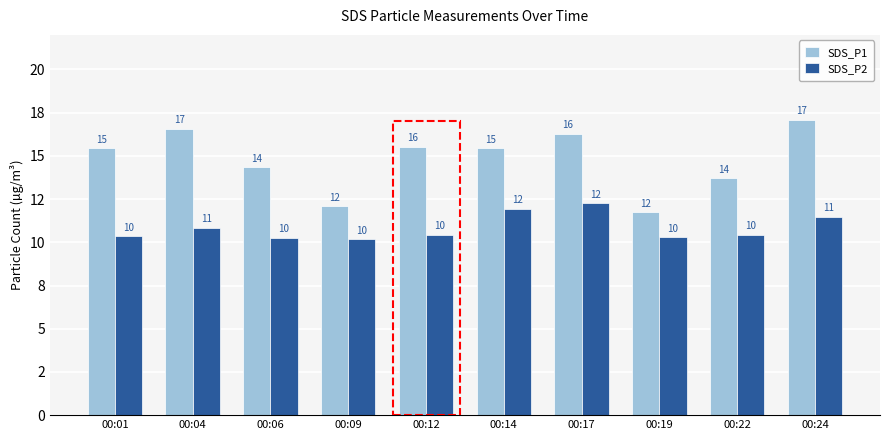

Rank the series at 00:01 from highest to lowest value.

SDS_P1, SDS_P2